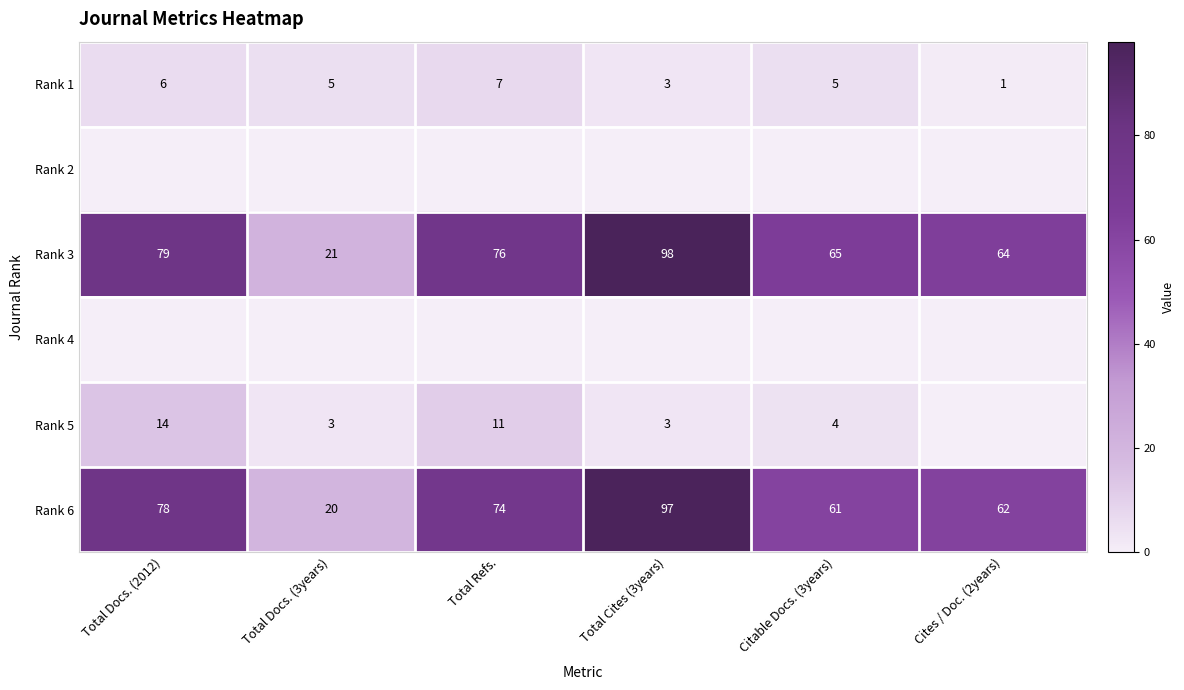

Is it true that Rank 3 equals 64 at Cites / Doc. (2years)?

True